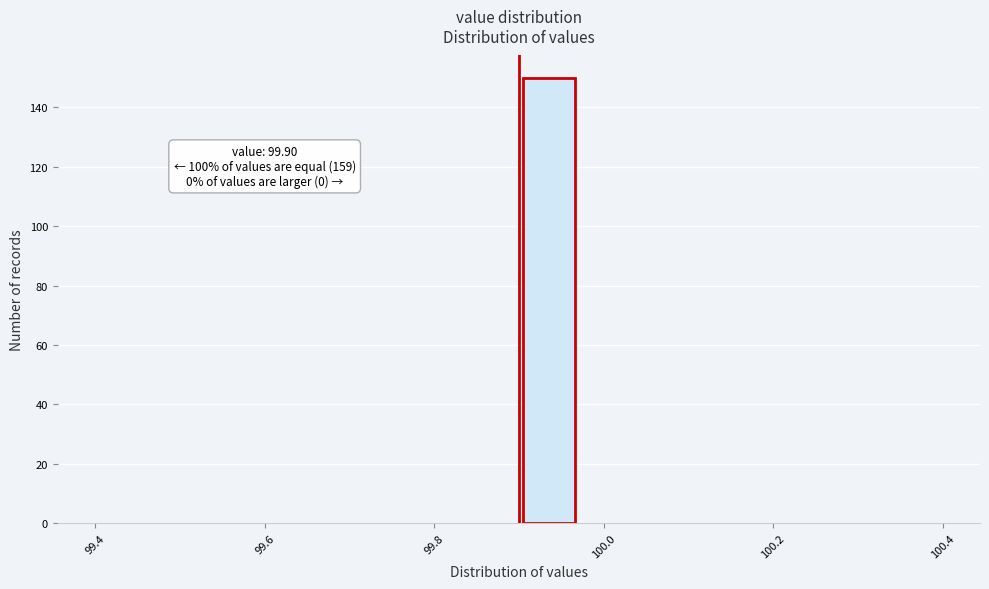

Around what value on the x-axis is the tallest bar? Give the approximate position of its centre, as read against the axis.

99.94